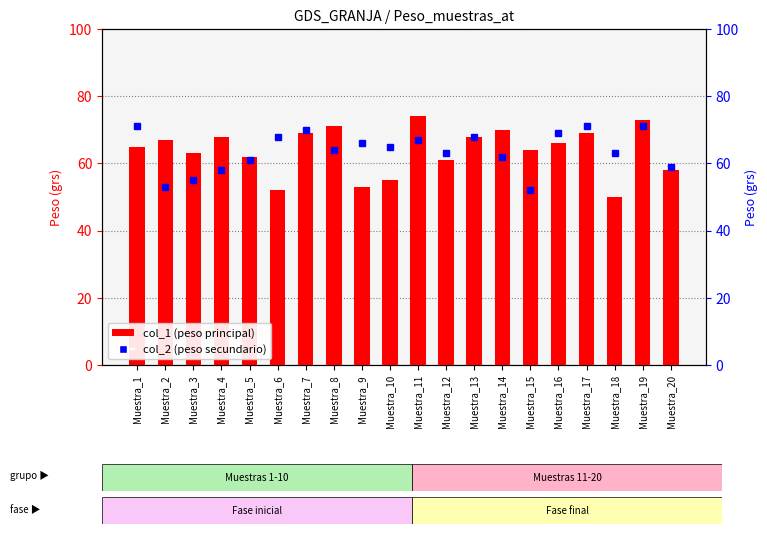

Is the value of col_2 (peso secundario) at Muestra_7 greater than the value of col_1 (peso principal) at Muestra_6?

Yes